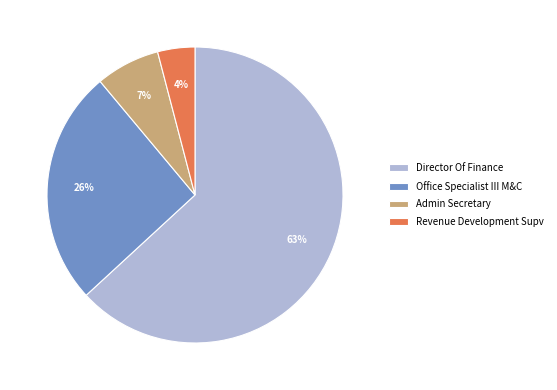

To the nearest percent, what is the difference between the Admin Secretary and Director Of Finance slice percentages?

56%